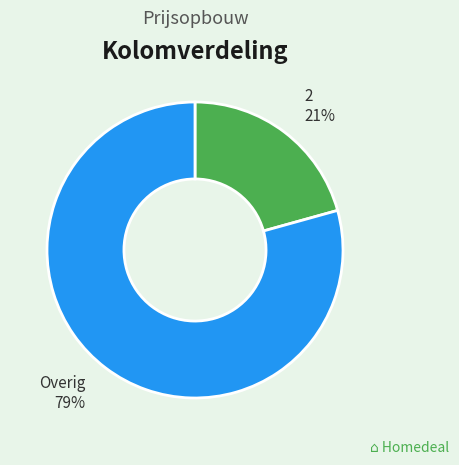

Do 2 and Overig together represent more than half of the pie?

Yes